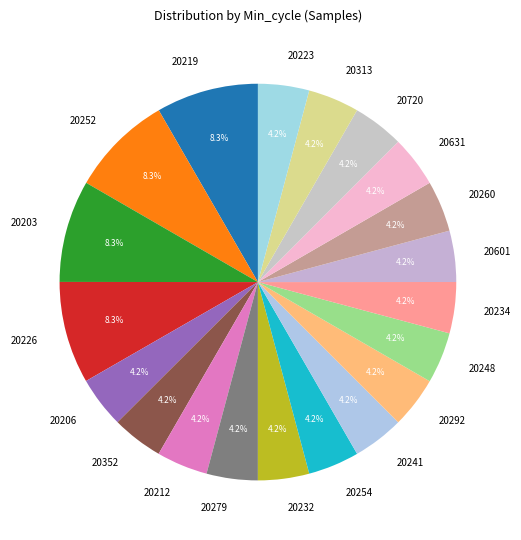

Does 20352 account for over 50% of the chart?

No